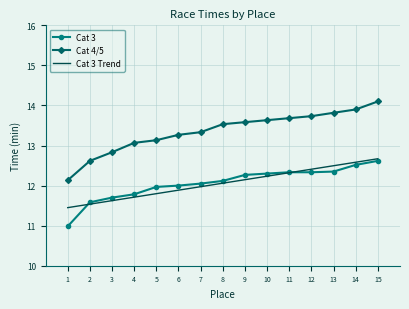

Which series changed the most between 2 and 14?

Cat 4/5